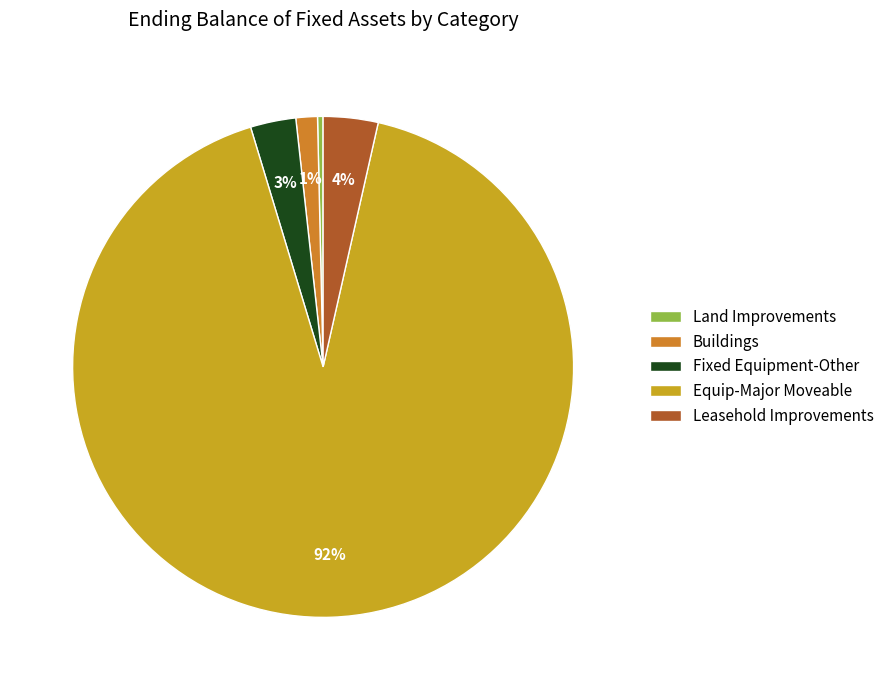

Rank the categories by value from lowest to highest.

Land Improvements, Buildings, Fixed Equipment-Other, Leasehold Improvements, Equip-Major Moveable